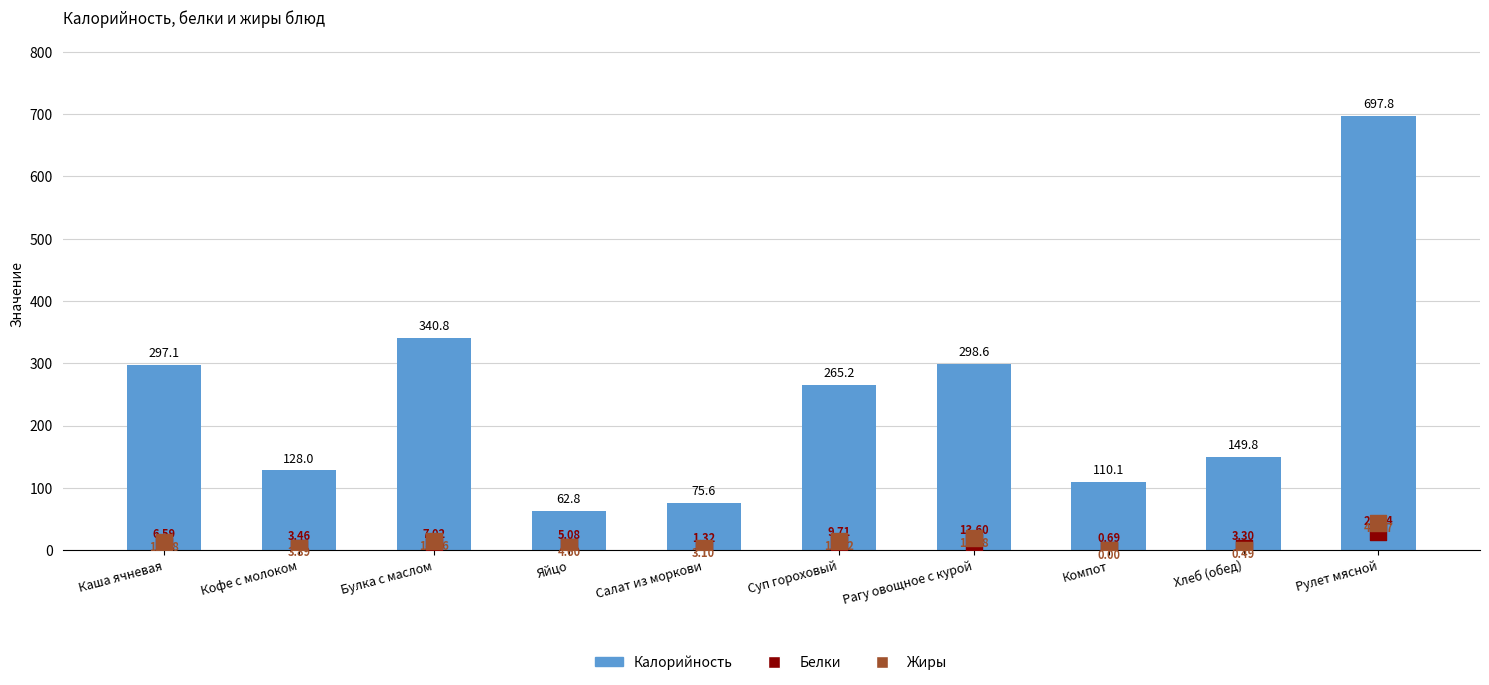

What are all the series names shown in the legend?

Калорийность, Белки, Жиры